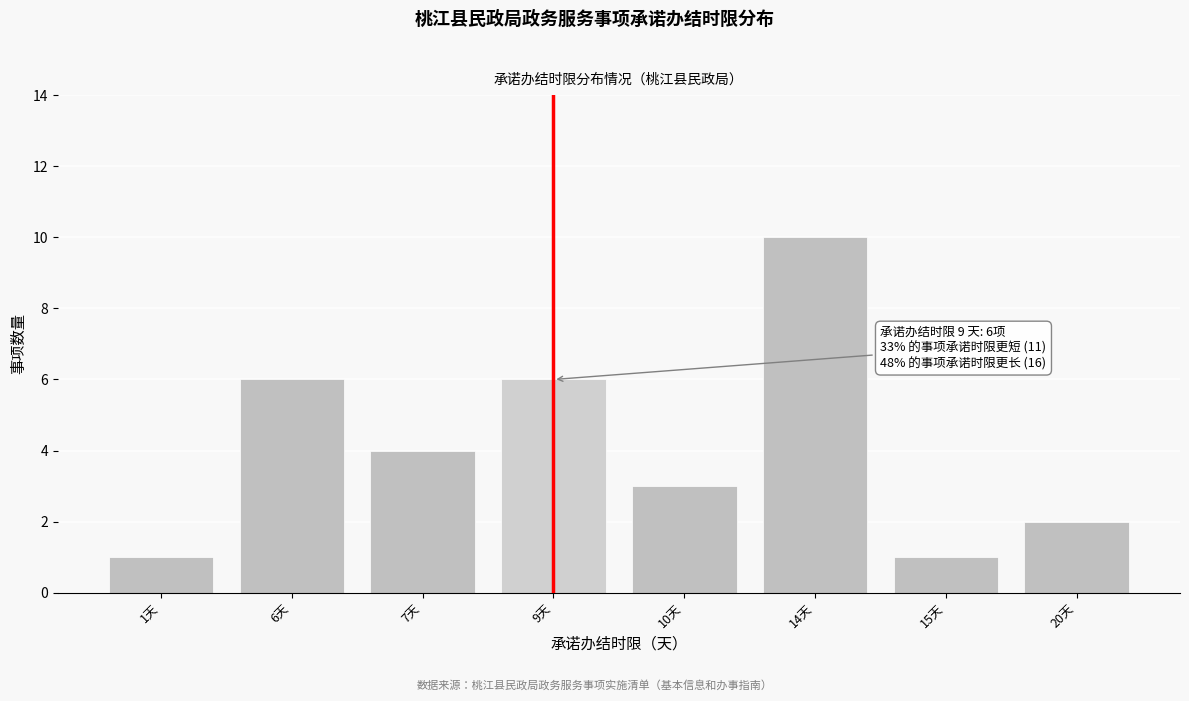

Reading left to right, transcribe all the data shown in this chart.

1天=1	6天=6	7天=4	9天=6	10天=3	14天=10	15天=1	20天=2